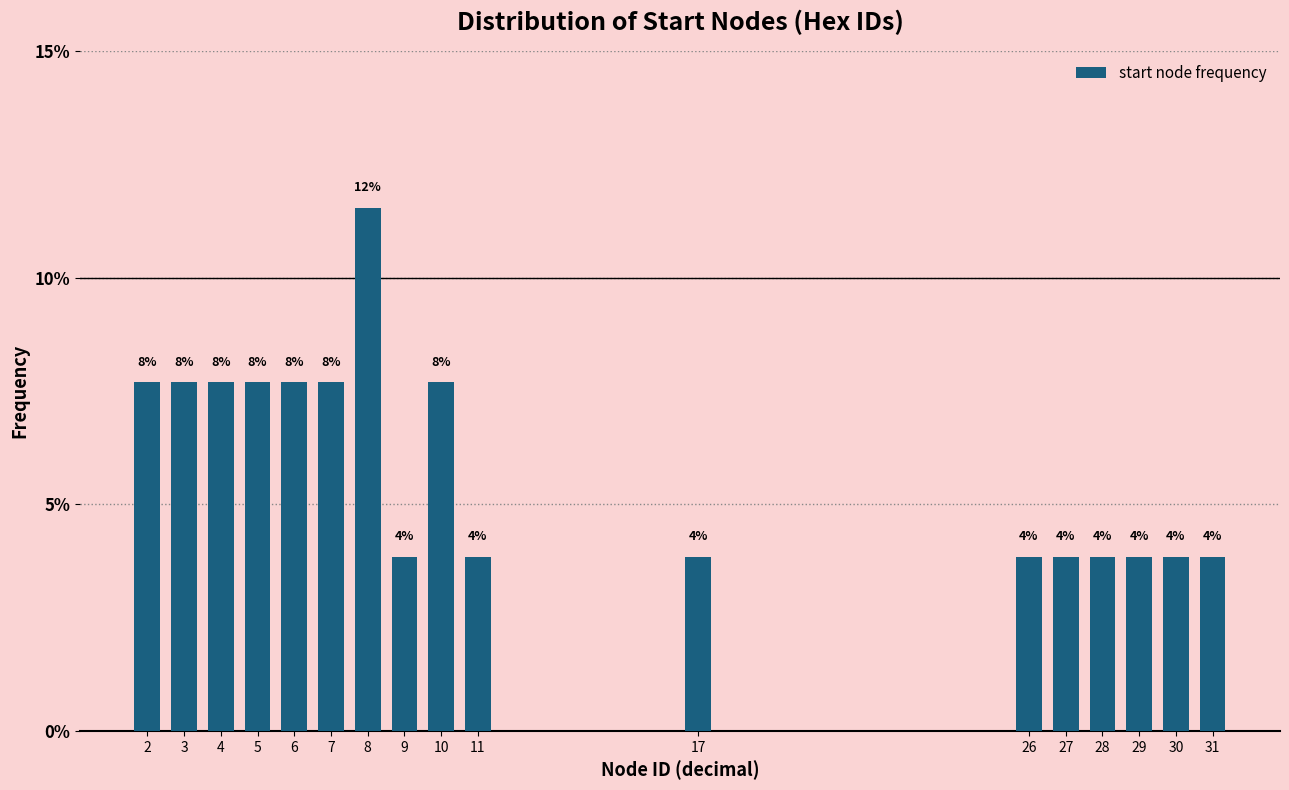

Does the chart contain any negative values?

No